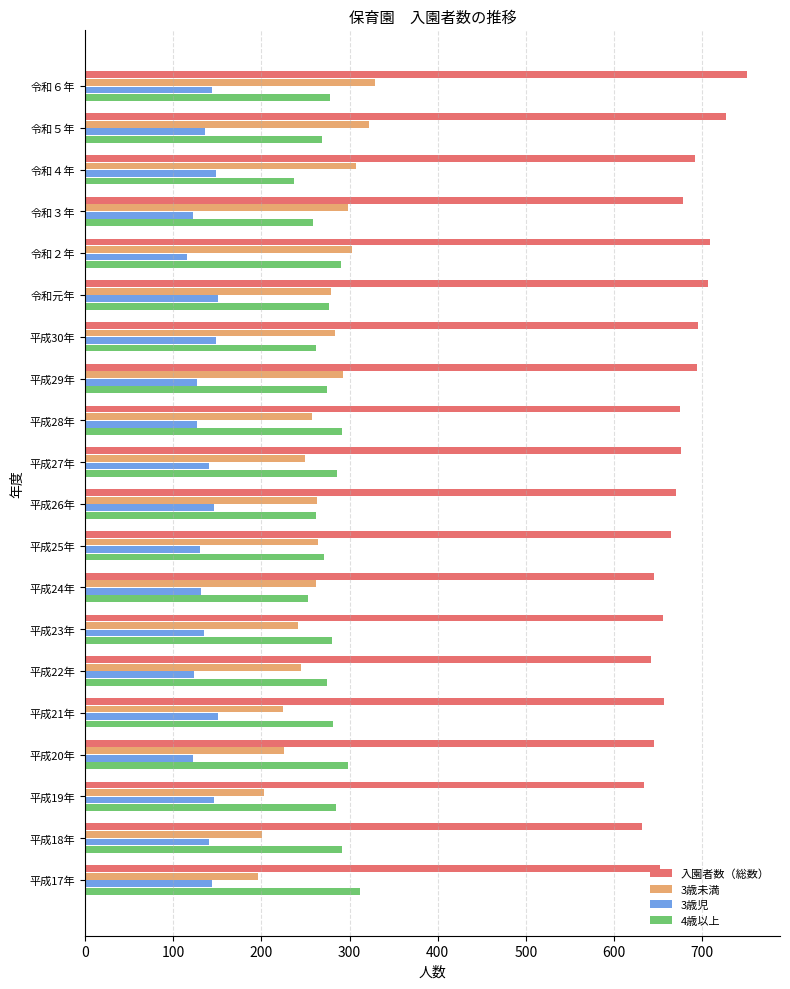

What is the total value across all series at 平成19年?

1268